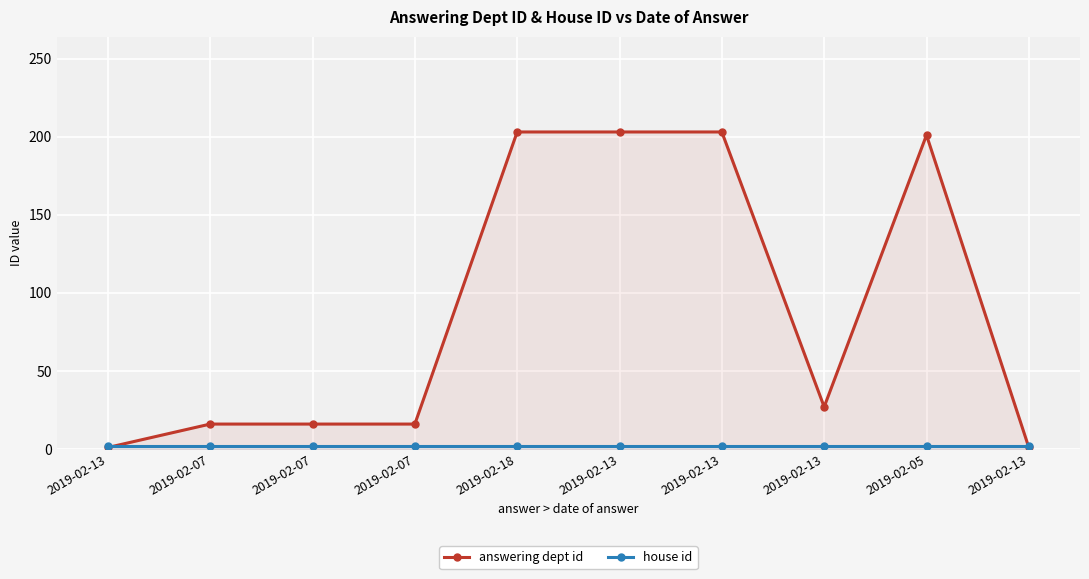

Which series changed the most between 2019-02-07 and 2019-02-18?

answering dept id